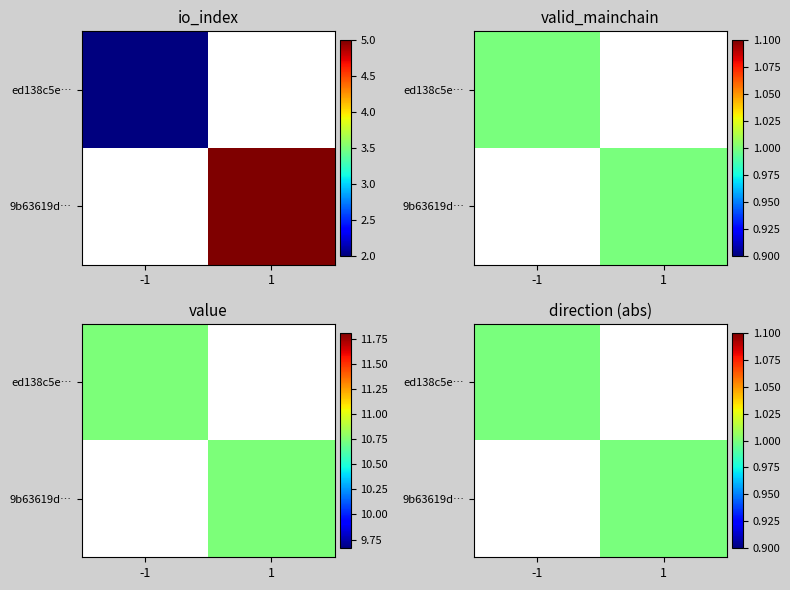

Reading left to right, what are all the values shown in this chart?

ed138c5ef47d2e6d4351f5ef4f743c7ae7e8590: direction=-1.0	io_index=2.0	valid_mainchain=1.0	value=10.7
9b63619d4a1c99ed2799e58915e68e7fb5edb9b: direction=1.0	io_index=5.0	valid_mainchain=1.0	value=10.7